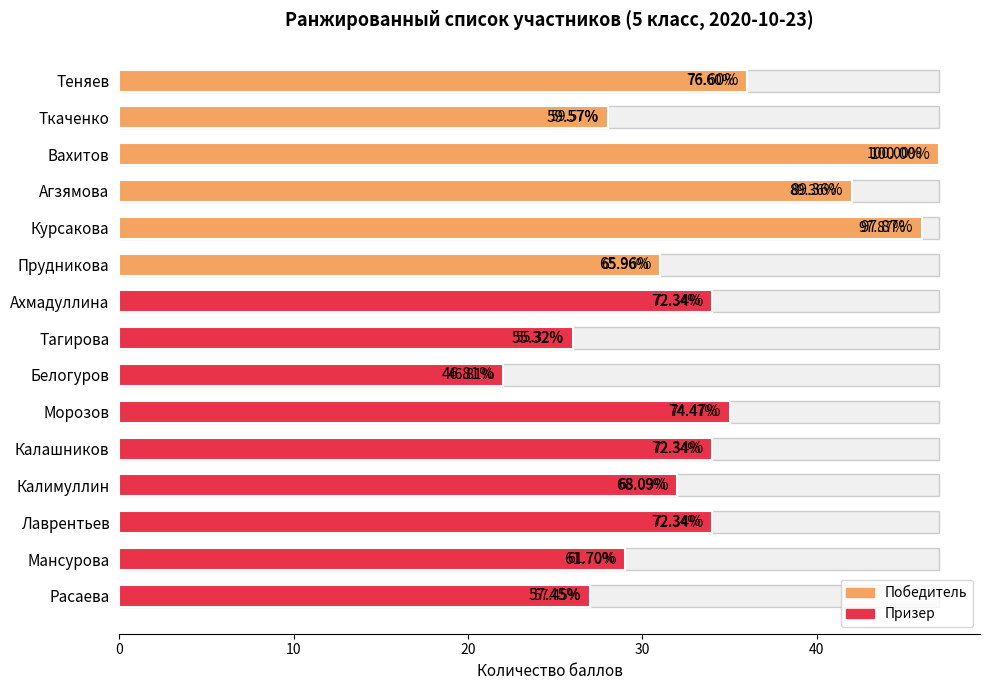

What is the value of the 1st bar from the left?

36